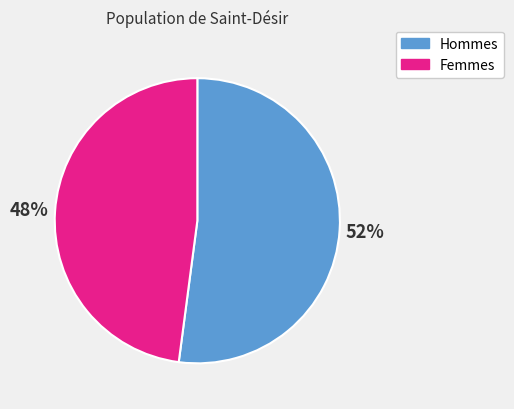

To the nearest percent, what percentage of the pie is Hommes?

52%